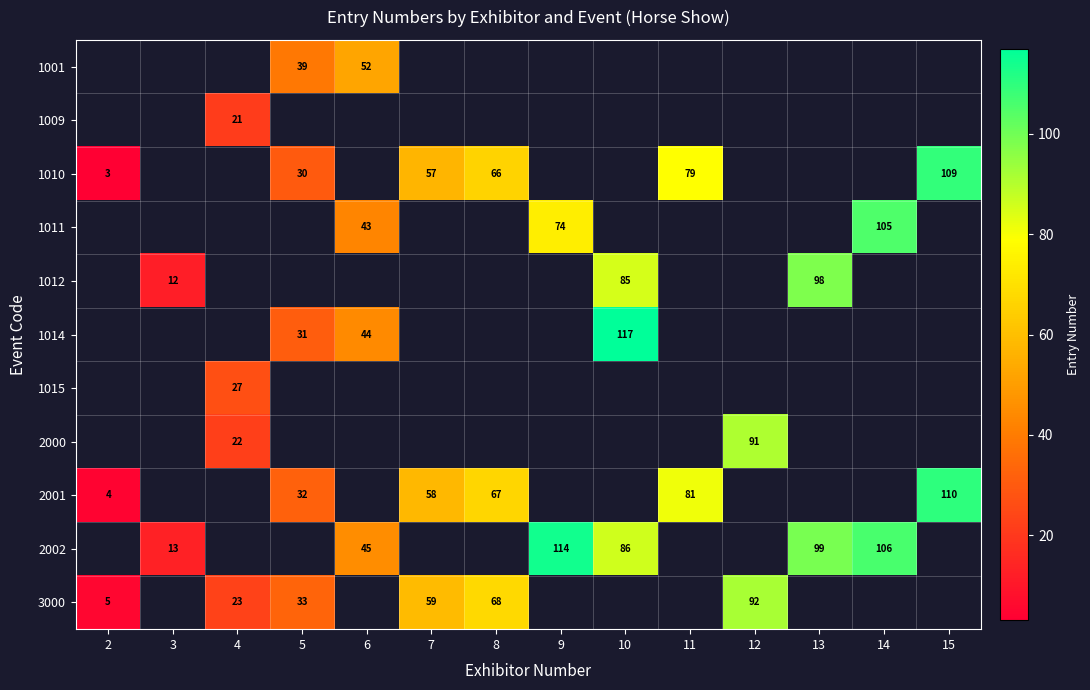

What is the greatest value displayed?

117.0